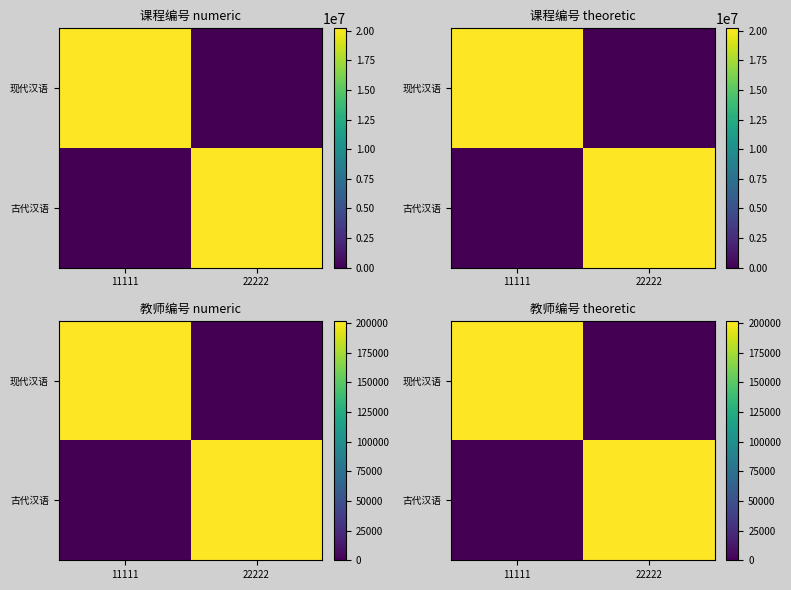

The value of 现代汉语 at 11111 is 291734.3. True or false?

False